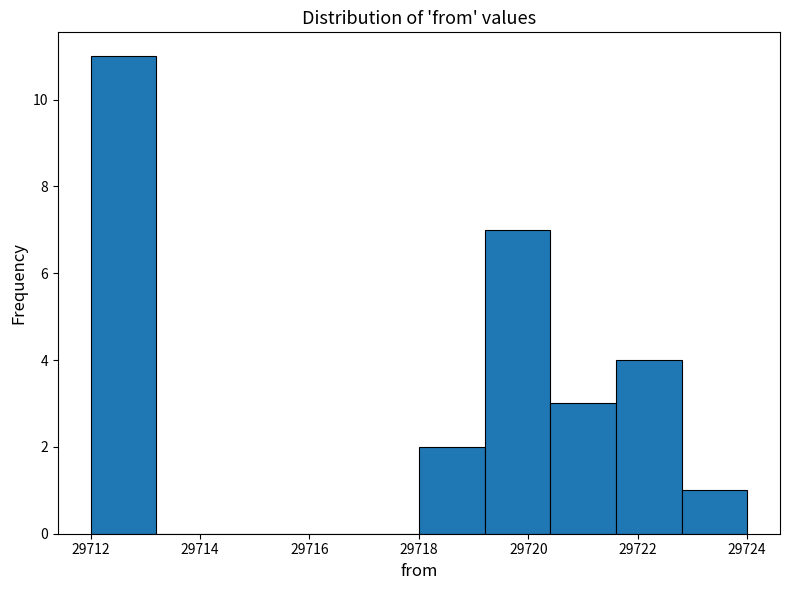

Reading left to right, transcribe this chart: for each bar, give the range it covers on the x-axis and its height. The values are not printed on the chart, so give them approximately, as read against the axis.

29712.0 to 29713.2: 11
29713.2 to 29714.4: 0
29714.4 to 29715.6: 0
29715.6 to 29716.8: 0
29716.8 to 29718.0: 0
29718.0 to 29719.2: 2
29719.2 to 29720.4: 7
29720.4 to 29721.6: 3
29721.6 to 29722.8: 4
29722.8 to 29724.0: 1